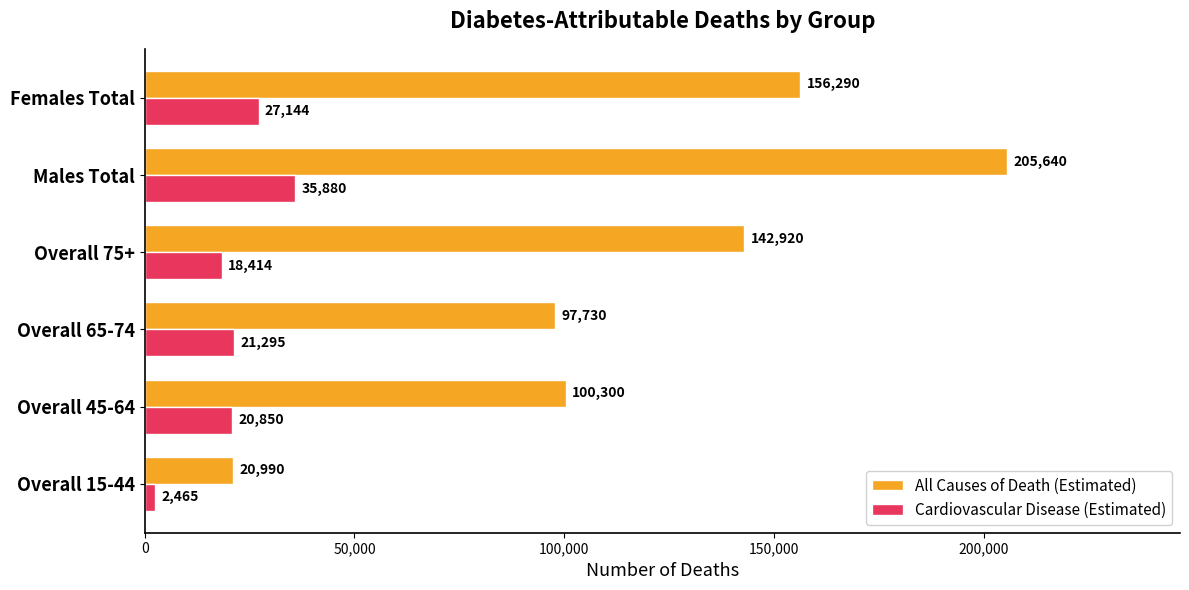

Which series has the largest total across all categories?

All Causes of Death (Estimated)